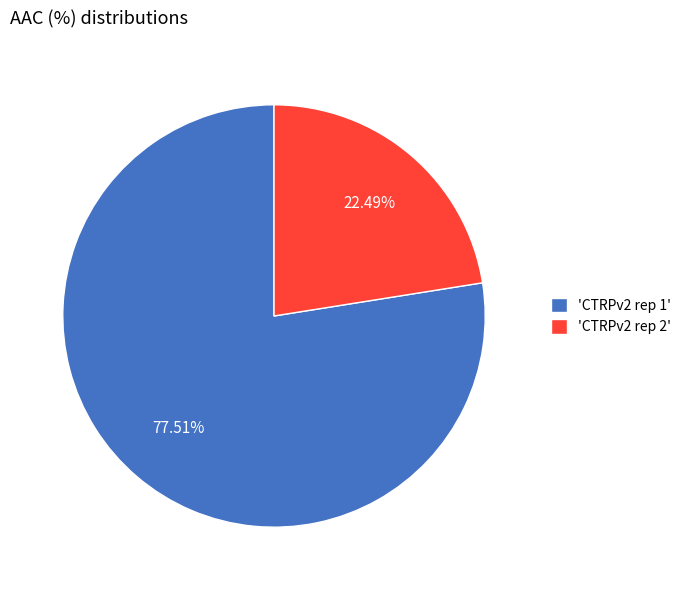

To the nearest percent, what is the difference between the largest and smallest slice percentages?

55%